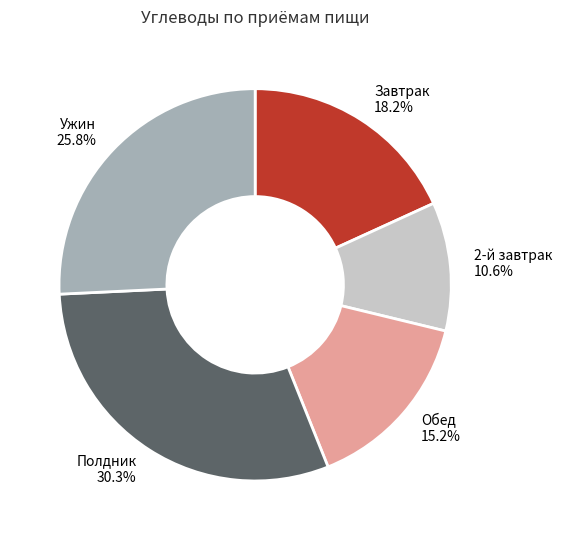

Is there a majority slice in this chart?

No